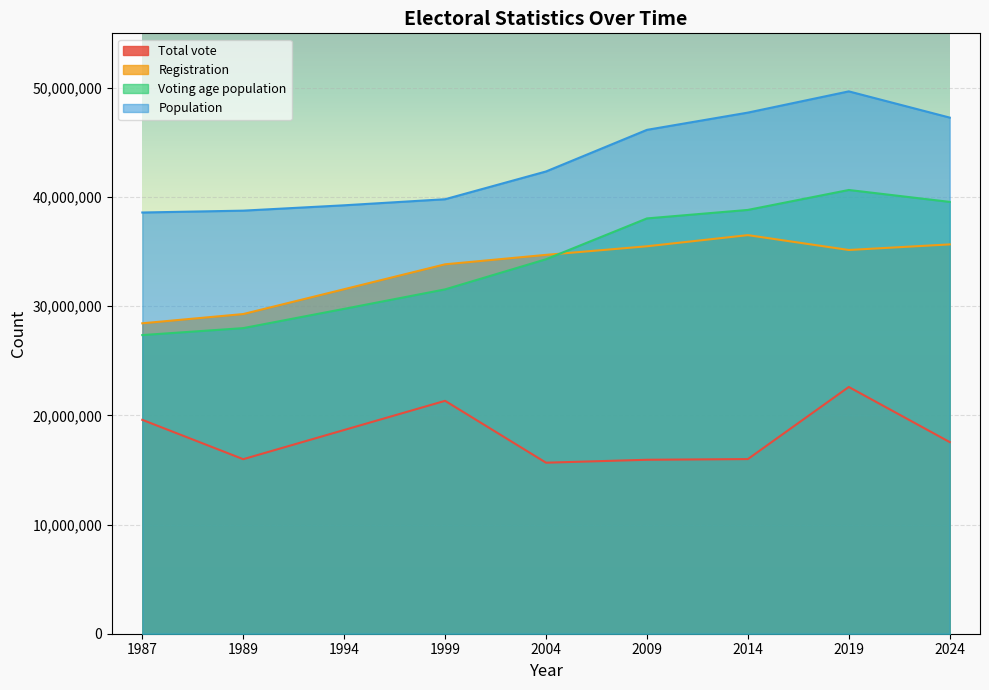

Reading right to left, extract all data points from this chart.

Total vote: 2024=17554385	2019=22603898	2014=15998141	2009=15935147	2004=15666491	1999=21334948	1994=18664055	1989=15989054	1987=19593304
Registration: 2024=35665455	2019=35153255	2014=36514084	2009=35492567	2004=34706044	1999=33840432	1994=31558999	1989=29283982	1987=28437306
Voting age population: 2024=39558556	2019=40650233	2014=38823070	2009=38044945	2004=34304048	1999=31544062	1994=29759719	1989=27994949	1987=27357811
Population: 2024=47280433	2019=49683254	2014=47737941	2009=46157822	2004=42345342	1999=39802827	1994=39246833	1989=38756648	1987=38586591